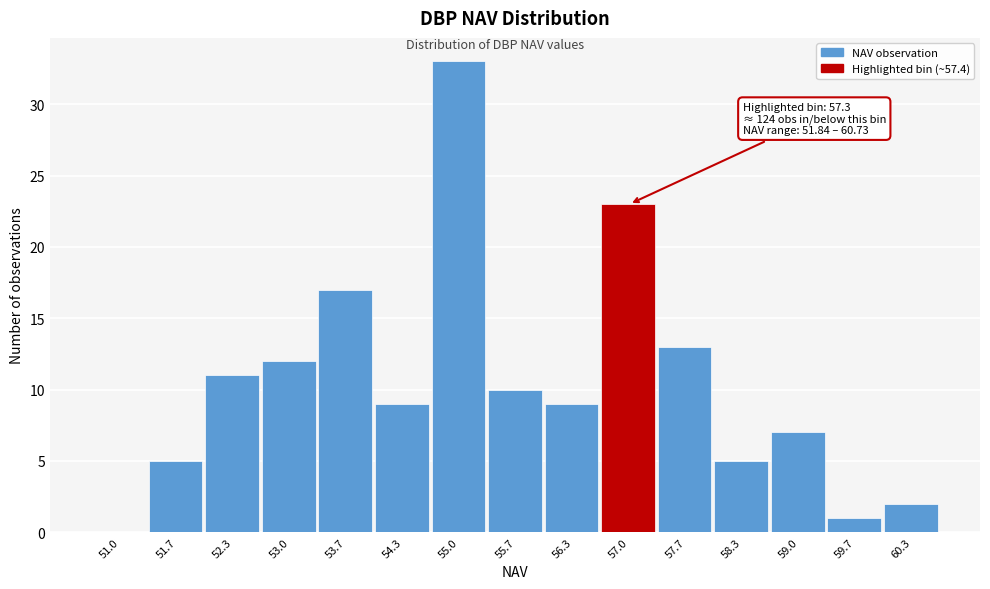

Reading left to right, what are all the values shown in this chart?

51.0=0	51.7=5	52.3=11	53.0=12	53.7=17	54.3=9	55.0=33	55.7=10	56.3=9	57.0=23	57.7=13	58.3=5	59.0=7	59.7=1	60.3=2